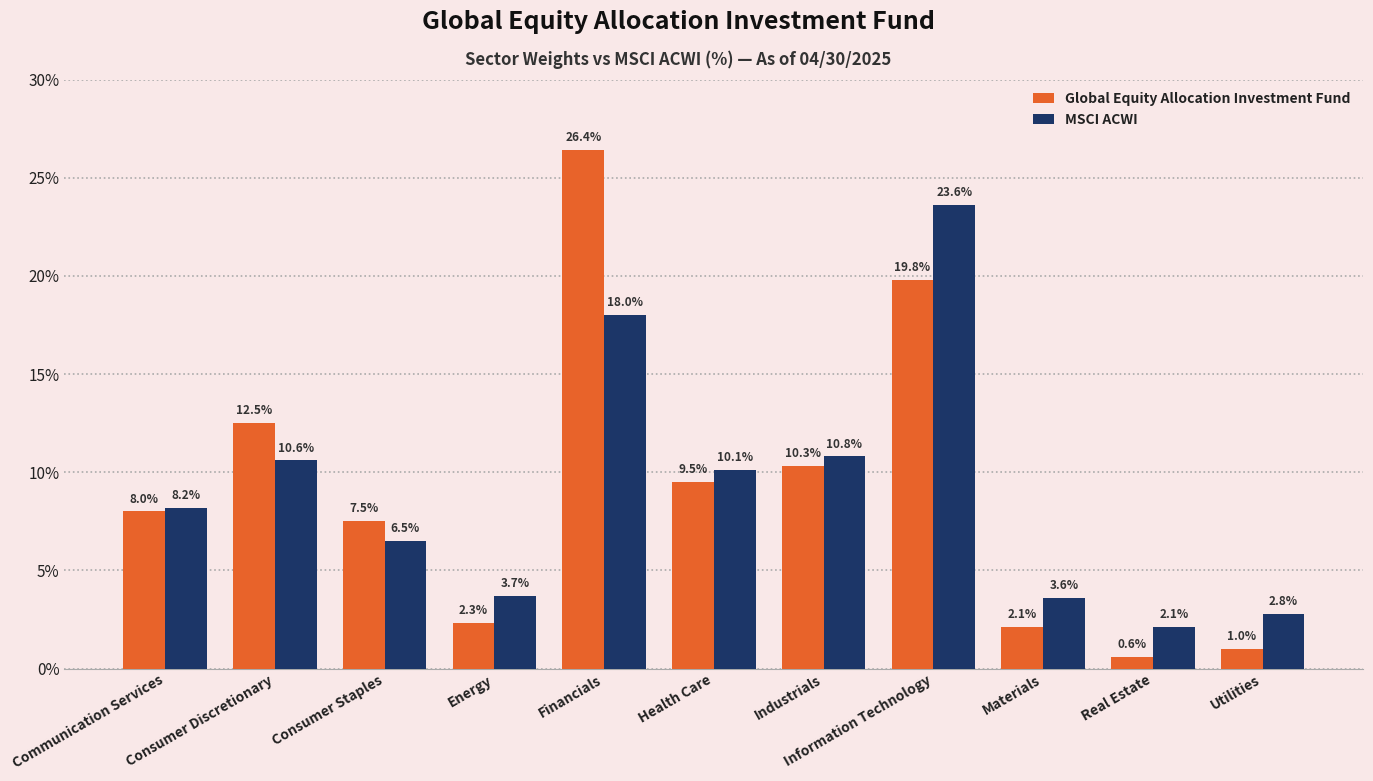

What is the approximate value of Global Equity Allocation Investment Fund at Information Technology?

19.8